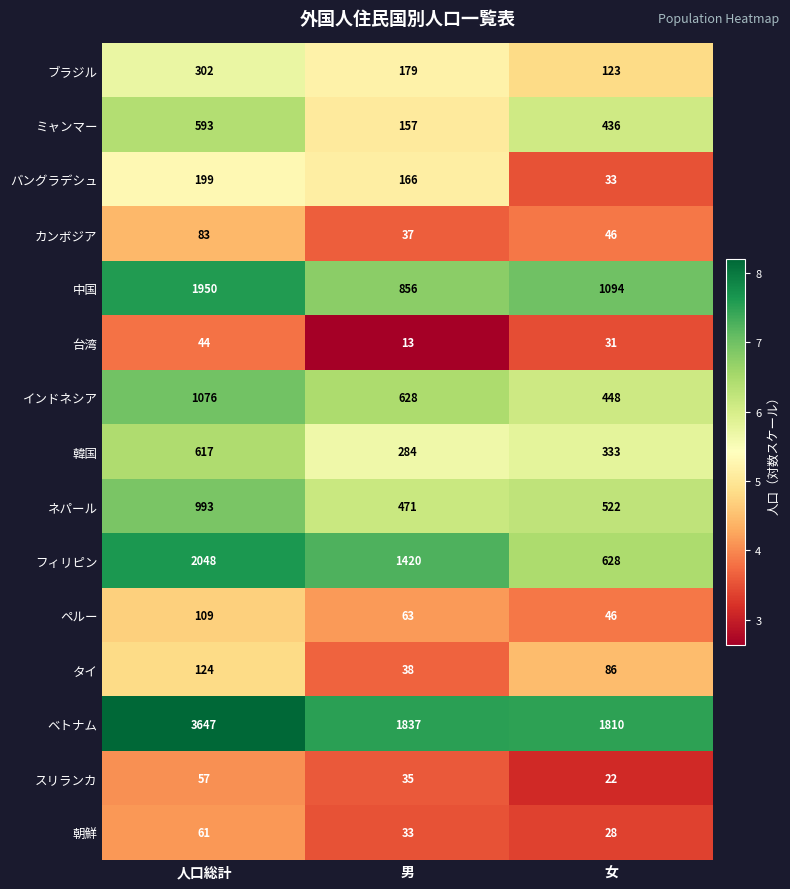

The value of ミャンマー at 男 is 157. True or false?

True